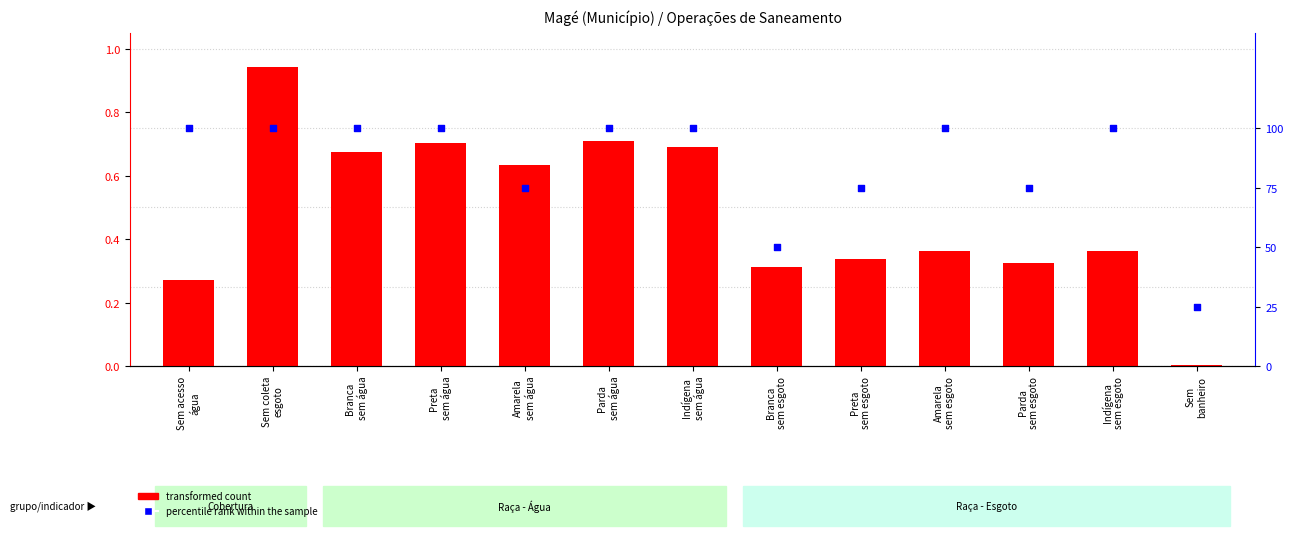

What is the total value across all series at Sem coleta
esgoto?

1.9